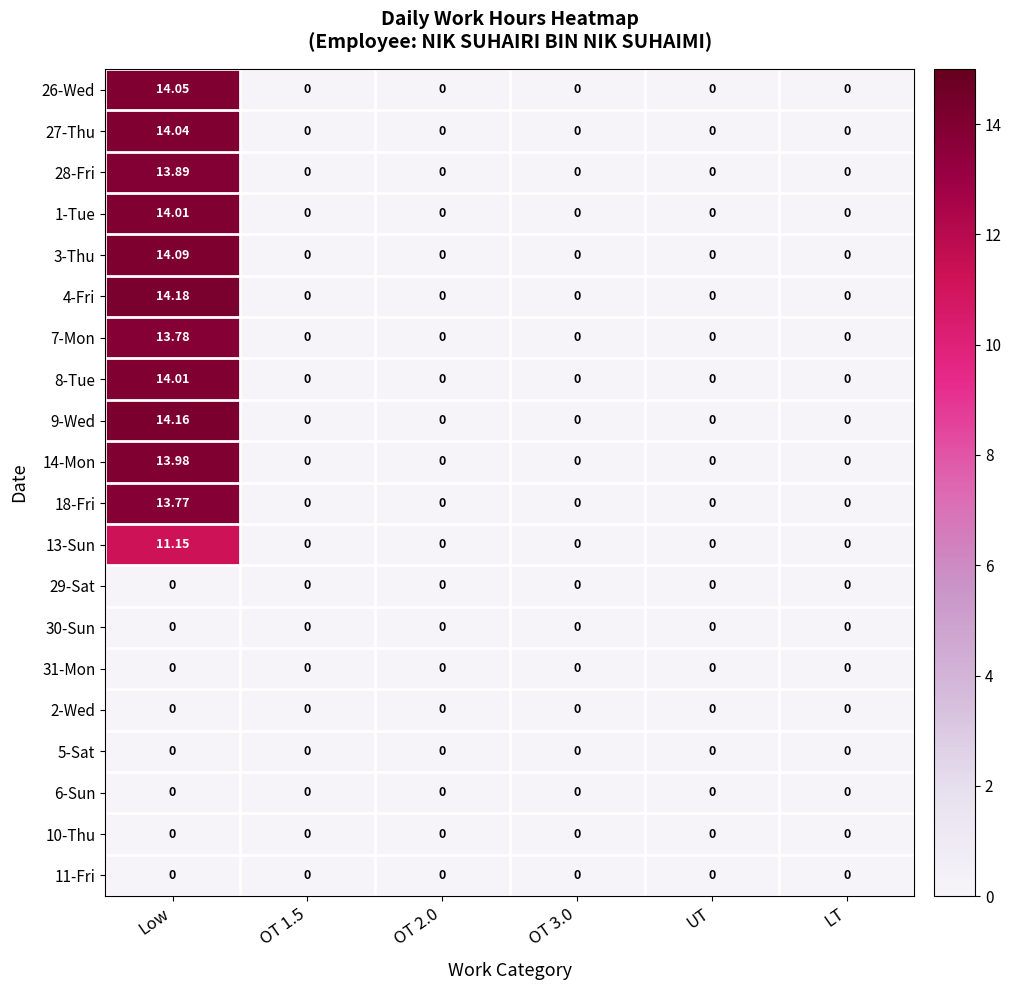

What is the maximum value shown in the chart?

14.2